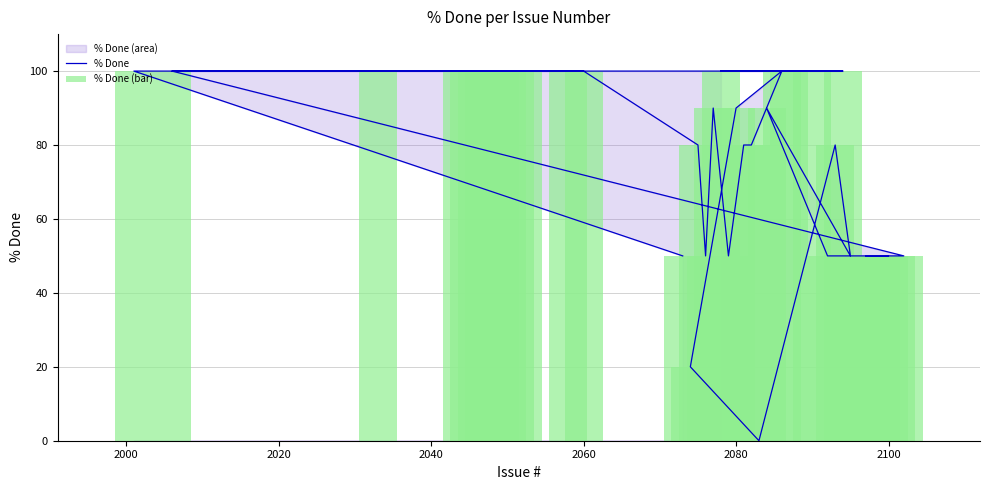

Reading right to left, what are all the values shown in this chart?

% Done: 50	100	100	100	100	100	100	100	100	100	100	100	100	100	80	50	90	50	80	80	100	90	20	0	80	50	90	50	50	50	50	50	50	50	50	100	100	100	100	100
% Done (bar): 50	100	100	100	100	100	100	100	100	100	100	100	100	100	80	50	90	50	80	80	100	90	20	0	80	50	90	50	50	50	50	50	50	50	50	100	100	100	100	100